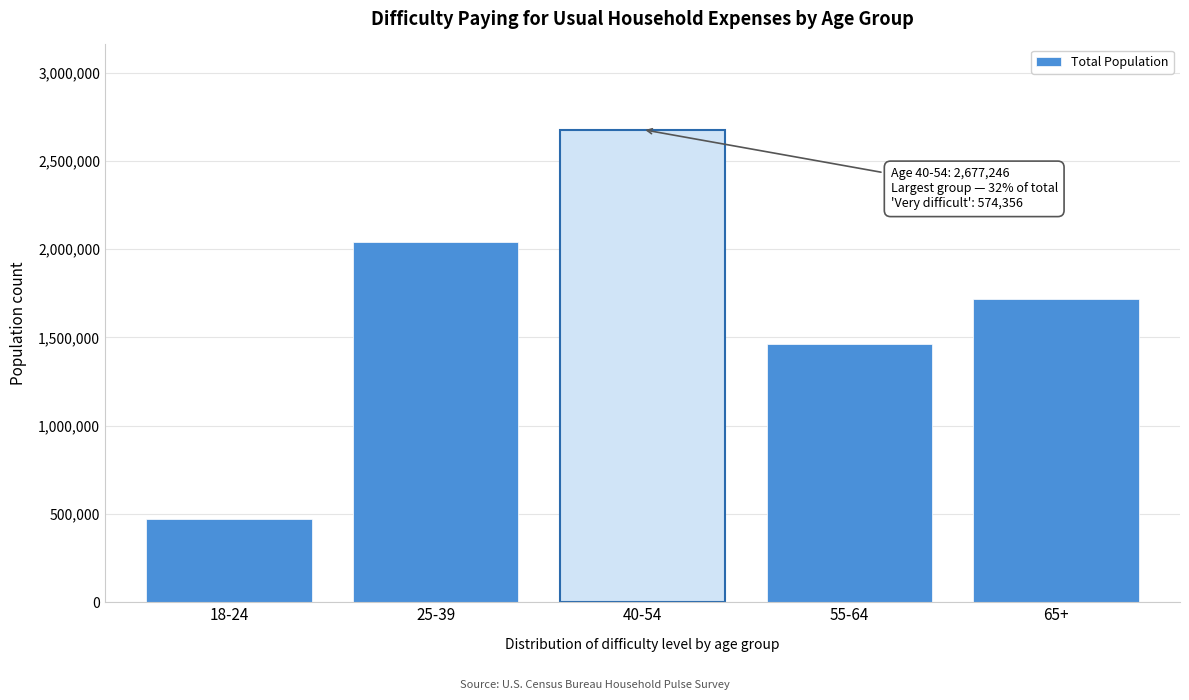

Reading left to right, extract all data points from this chart.

470197	2041271	2677246	1461881	1714774